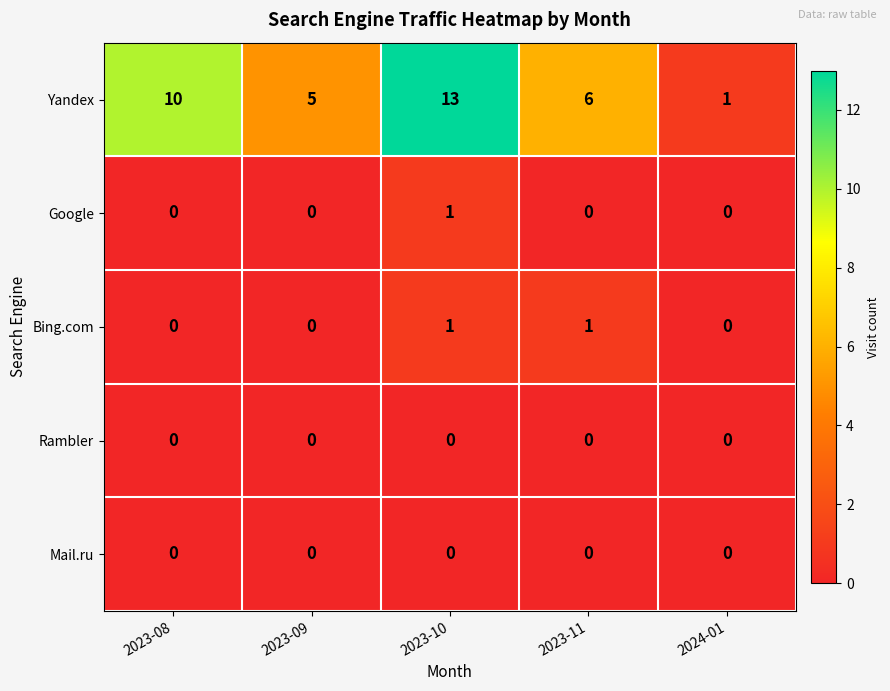

Which category has the highest value across all series?

2023-10